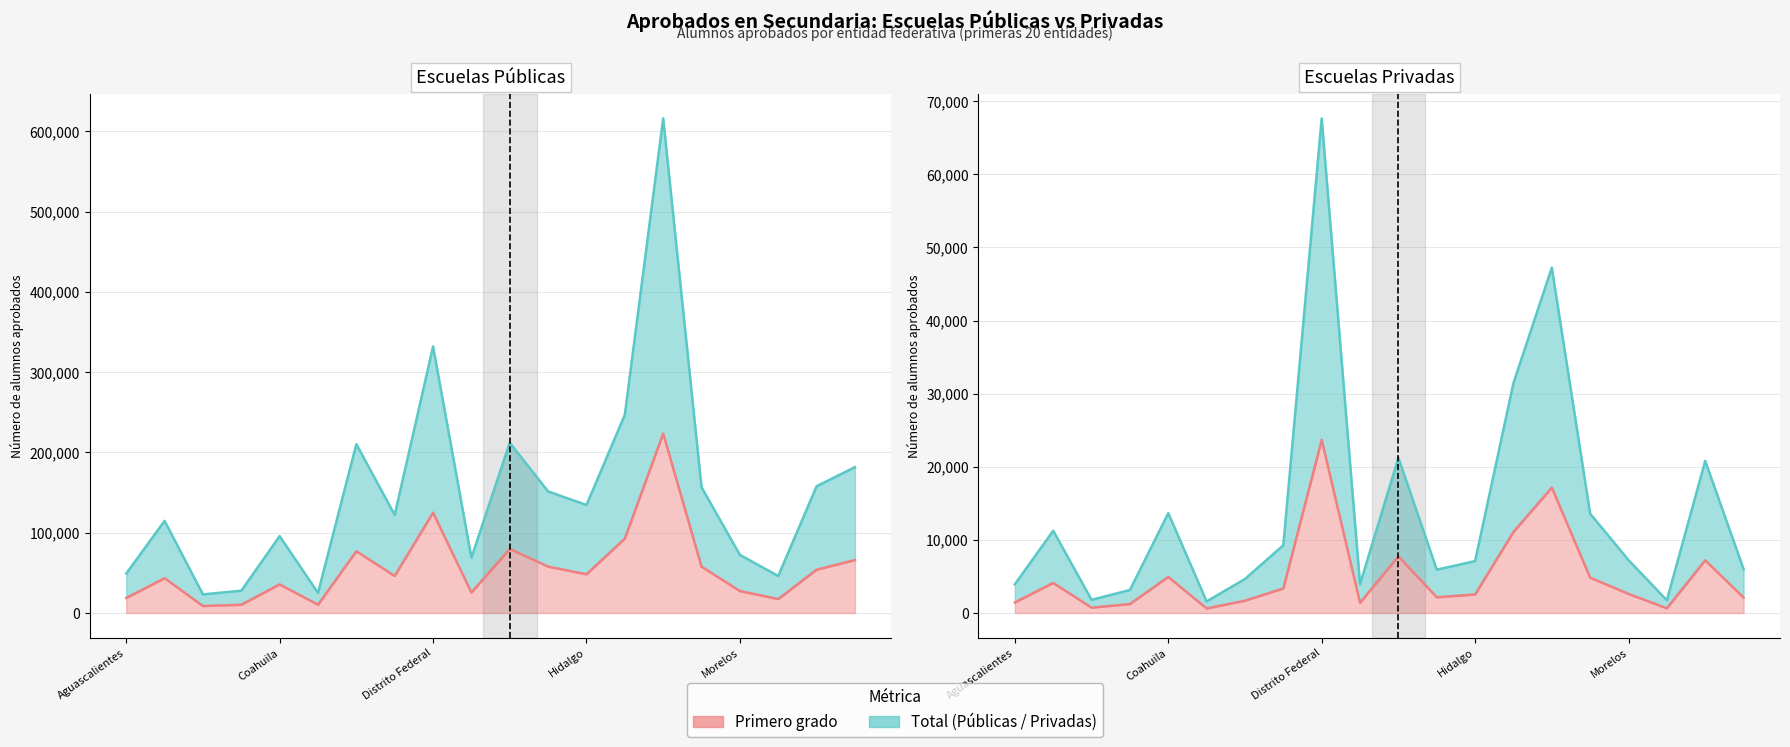

At which category does Total Privadas reach its first local valley?

Baja California Sur